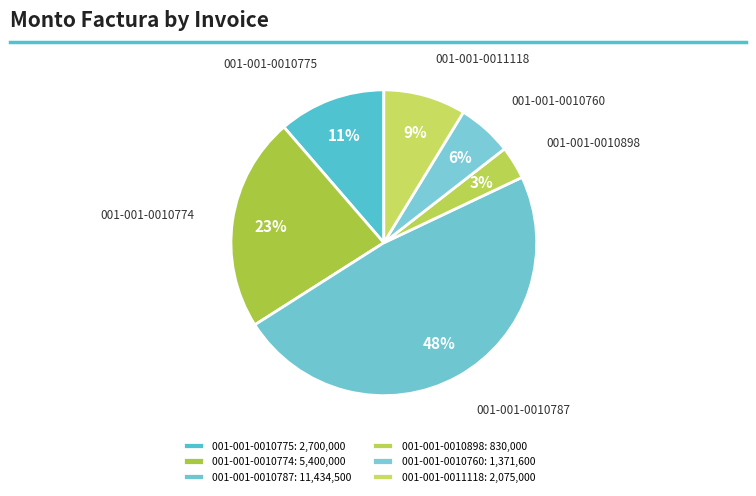

Which category has the biggest portion of the pie?

001-001-0010787